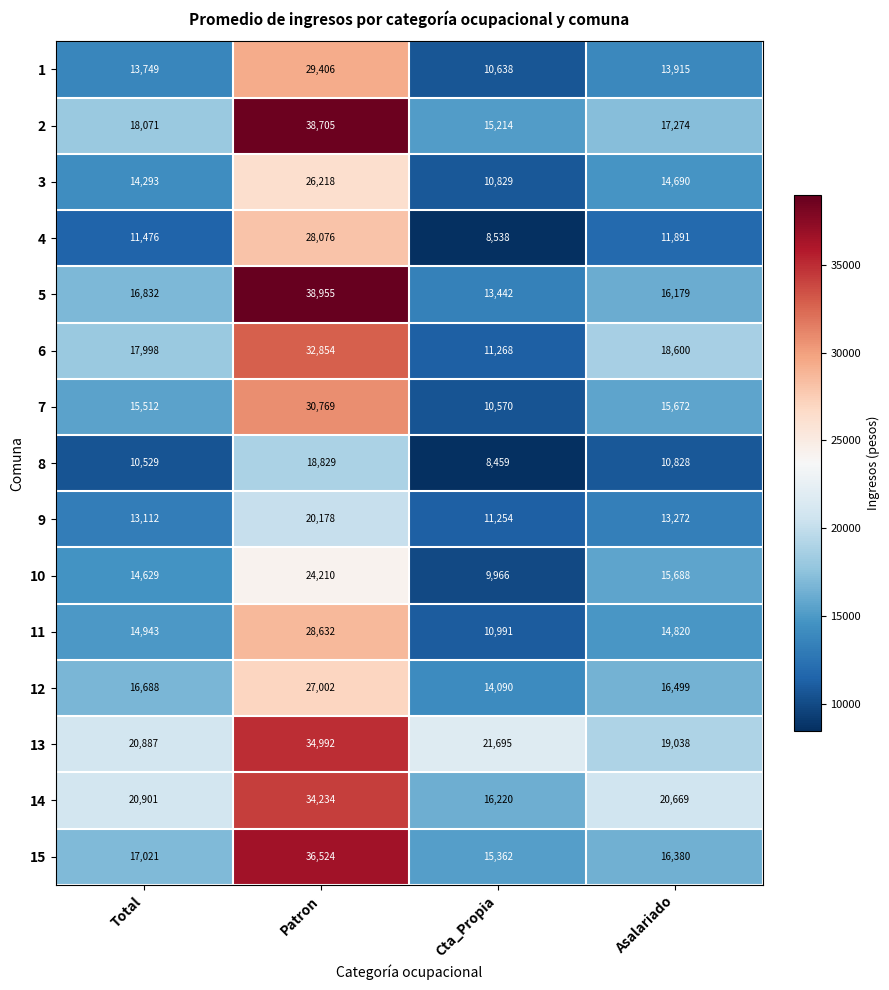

The value of 2 at Cta_Propia is 22507. True or false?

False